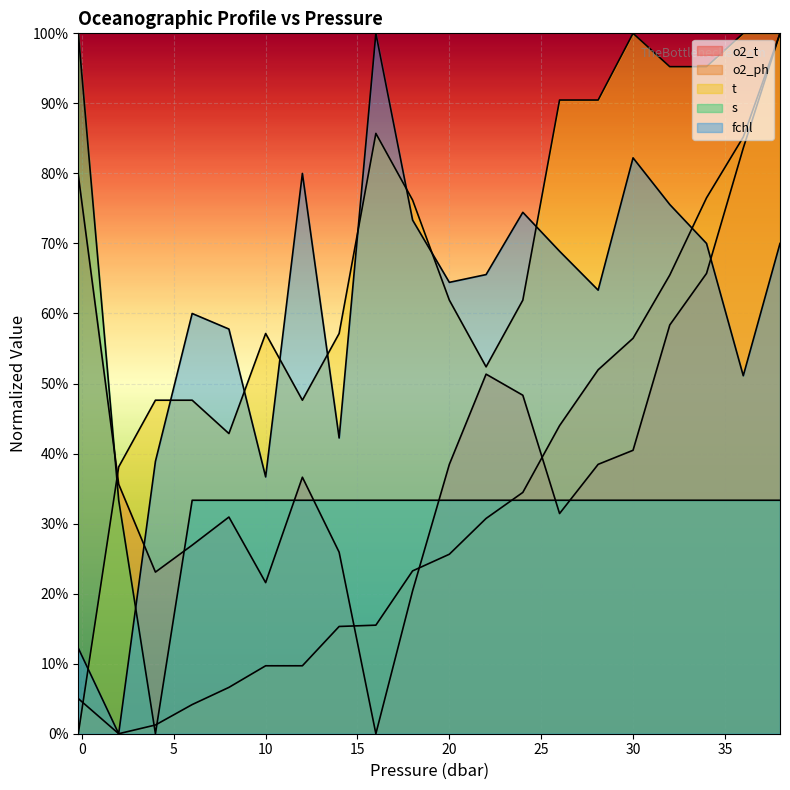

True or false: o2_t has more than 2 points higher than both neighbors.

True